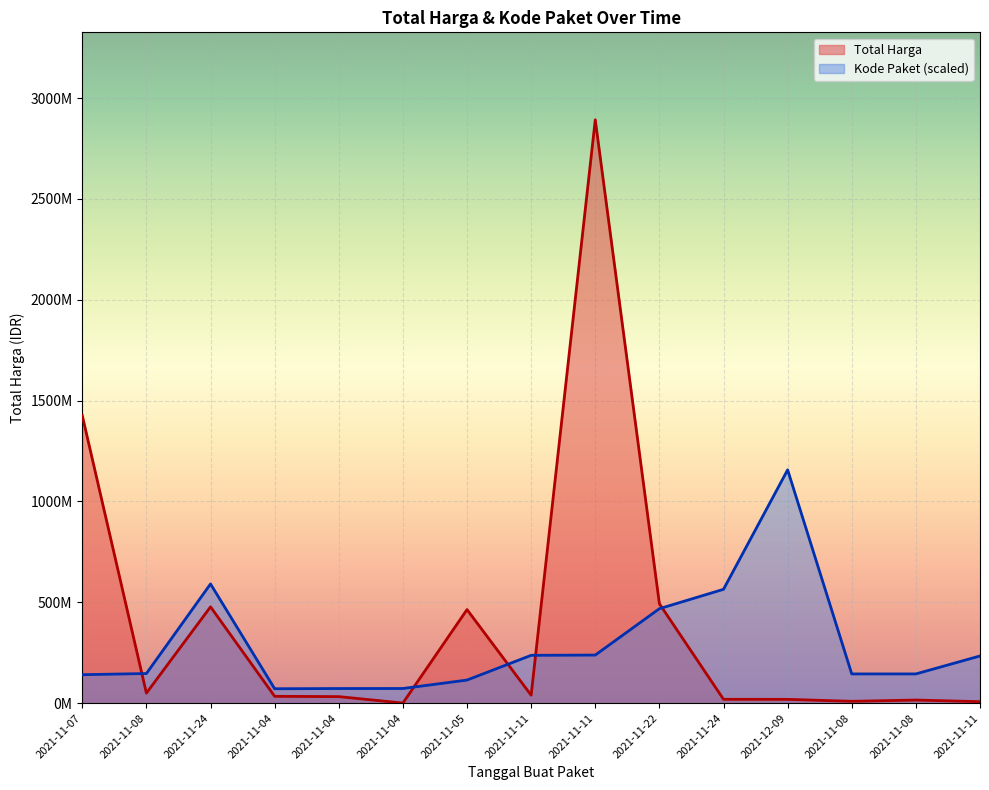

Which series has the largest range (max minus min)?

Total Harga